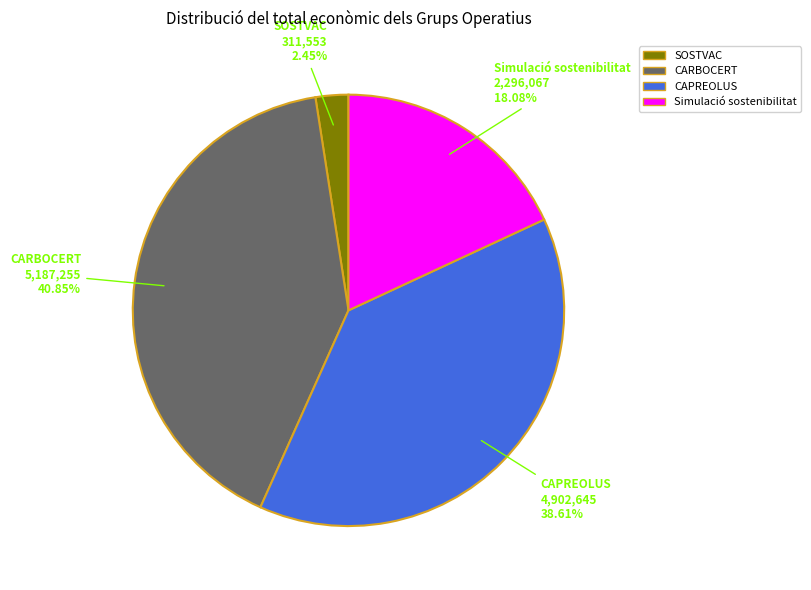

Does SOSTVAC represent more than half of the total?

No